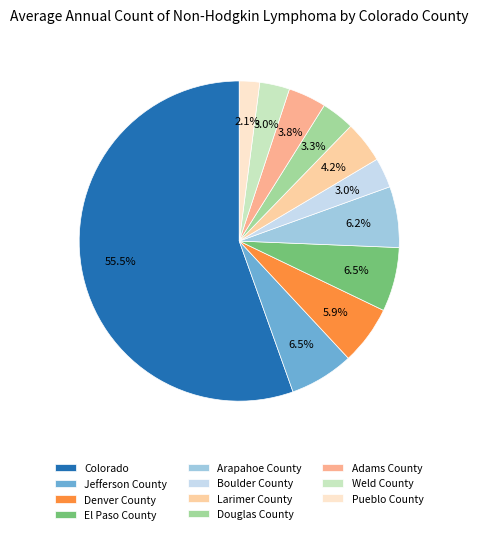

Which has a higher value, Boulder County or Douglas County?

Douglas County